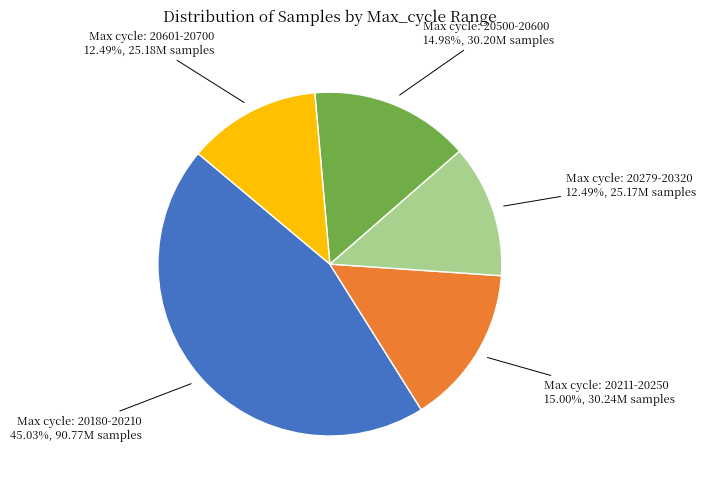

Is there a majority slice in this chart?

No